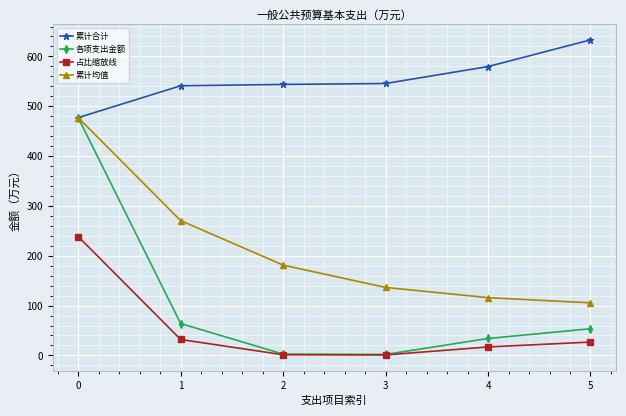

How many data points in 累计合计 are above 545?

3